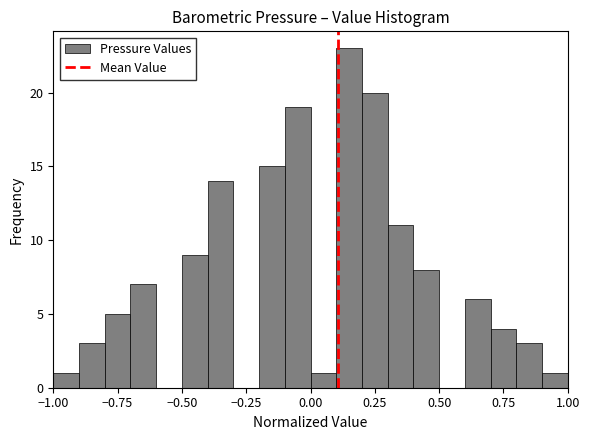

Around what value on the x-axis is the tallest bar? Give the approximate position of its centre, as read against the axis.

0.15